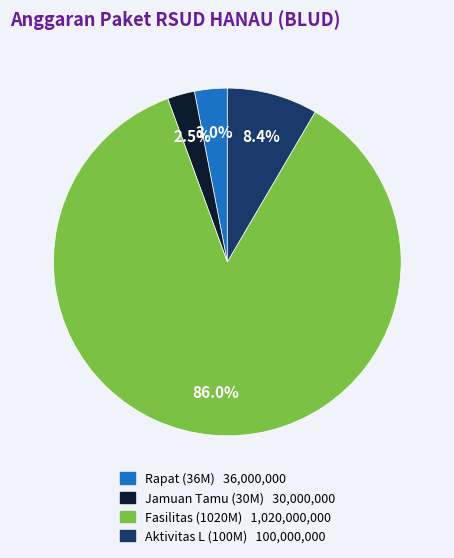

Is the sum of Aktivitas L (100M) 100,000,000 and Rapat (36M) 36,000,000 greater than half?

No